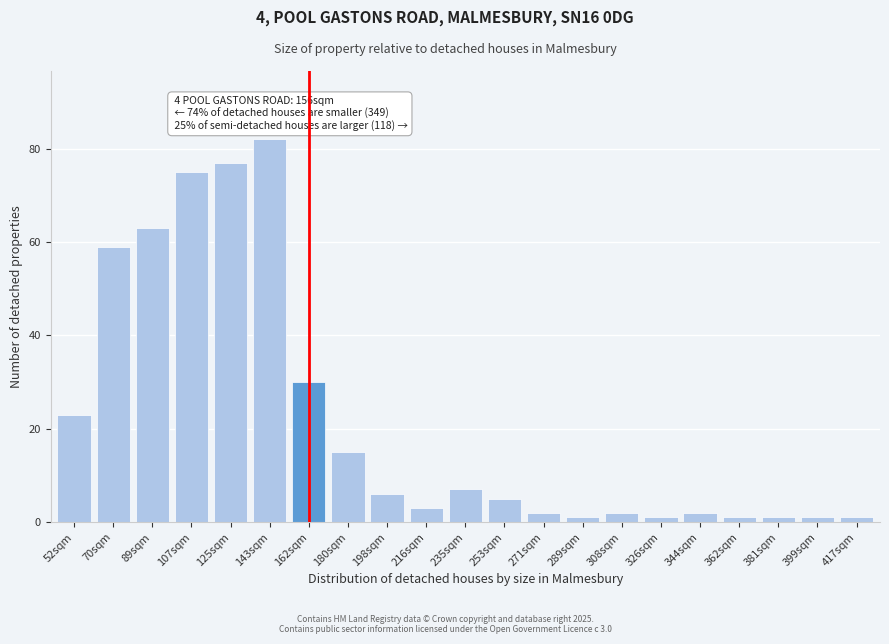

Reading left to right, list all the values displayed in this chart.

52sqm=23	70sqm=59	89sqm=63	107sqm=75	125sqm=77	143sqm=82	162sqm=30	180sqm=15	198sqm=6	216sqm=3	235sqm=7	253sqm=5	271sqm=2	289sqm=1	308sqm=2	326sqm=1	344sqm=2	362sqm=1	381sqm=1	399sqm=1	417sqm=1